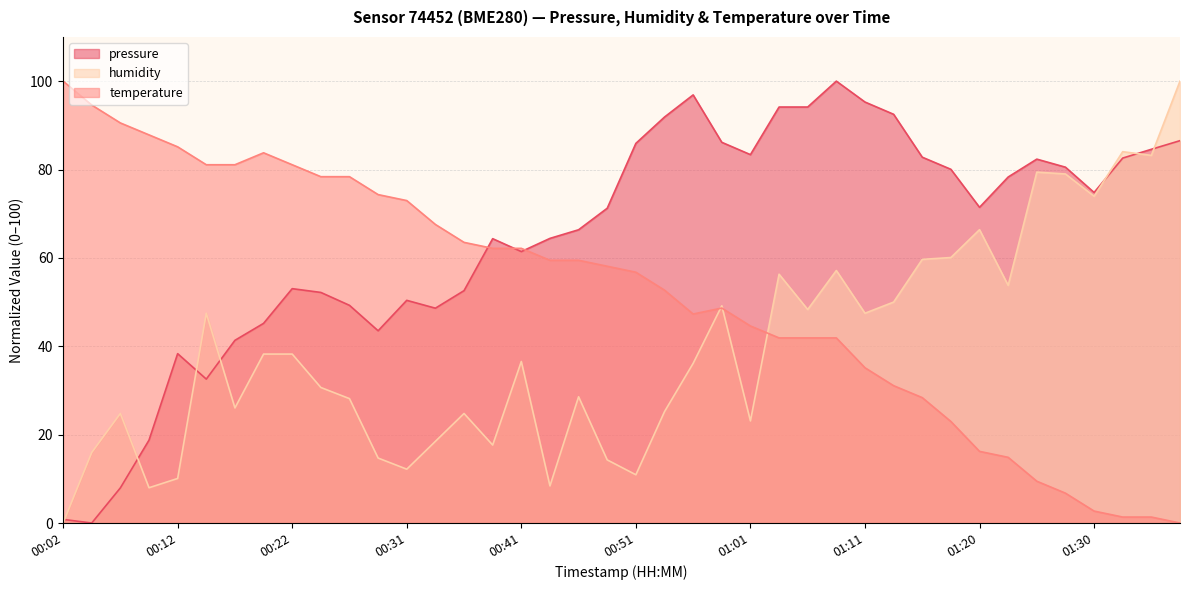

What is the spread (max minus min) of values at 00:24?

47.7